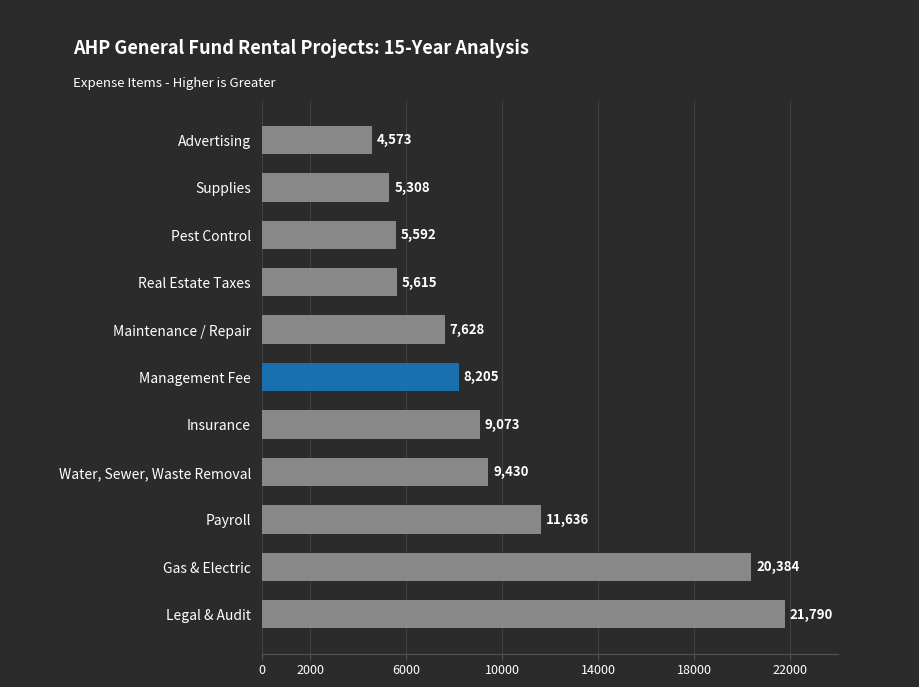

What is the change in value from Legal & Audit to Maintenance / Repair?

-14162